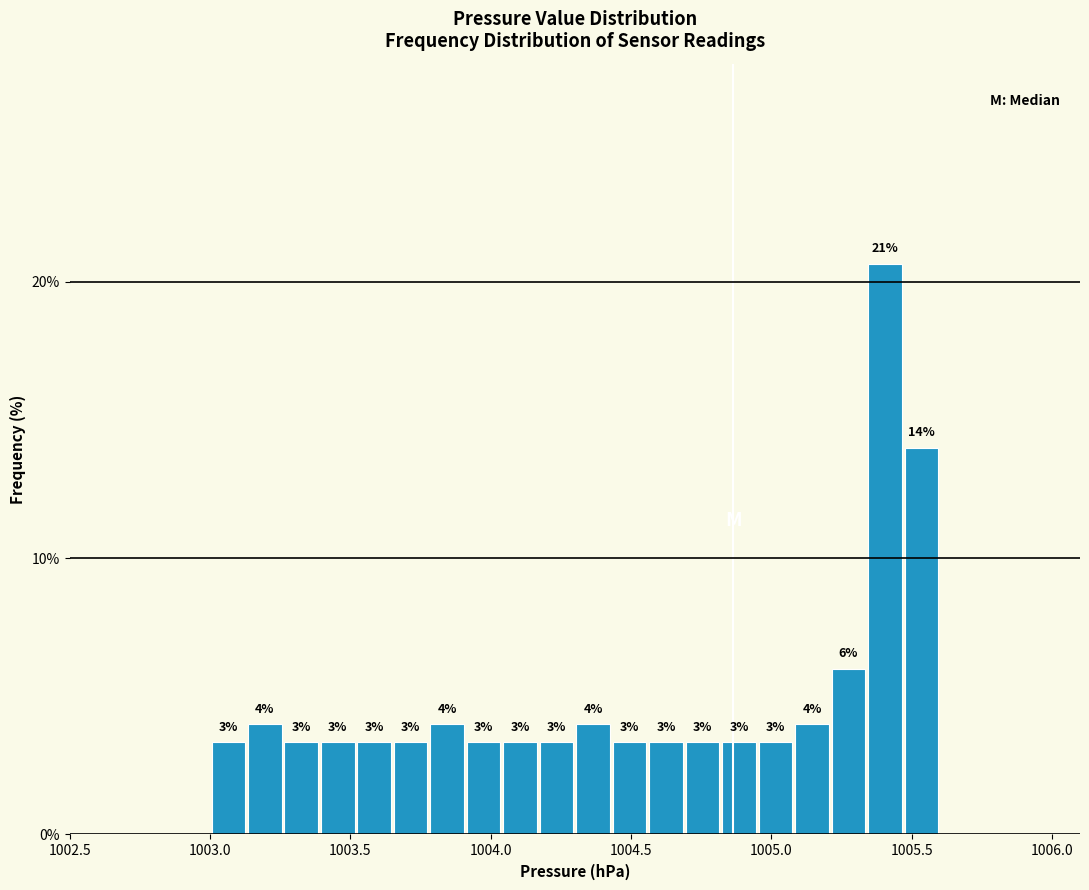

Around what value on the x-axis is the tallest bar? Give the approximate position of its centre, as read against the axis.

1005.40